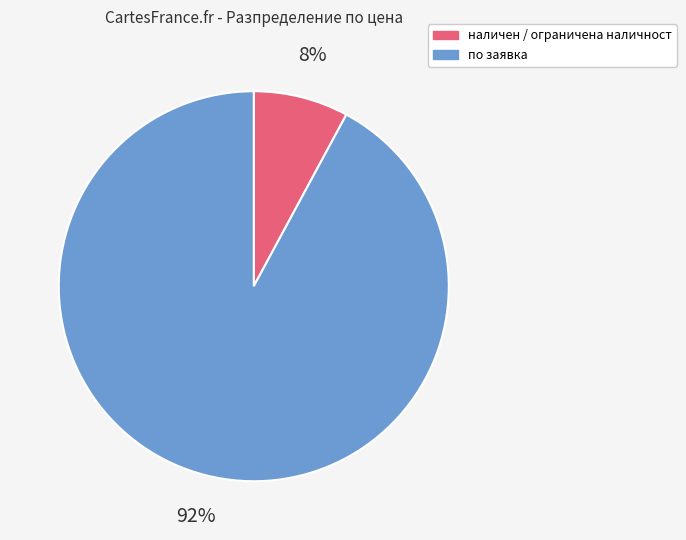

Is there a majority slice in this chart?

Yes